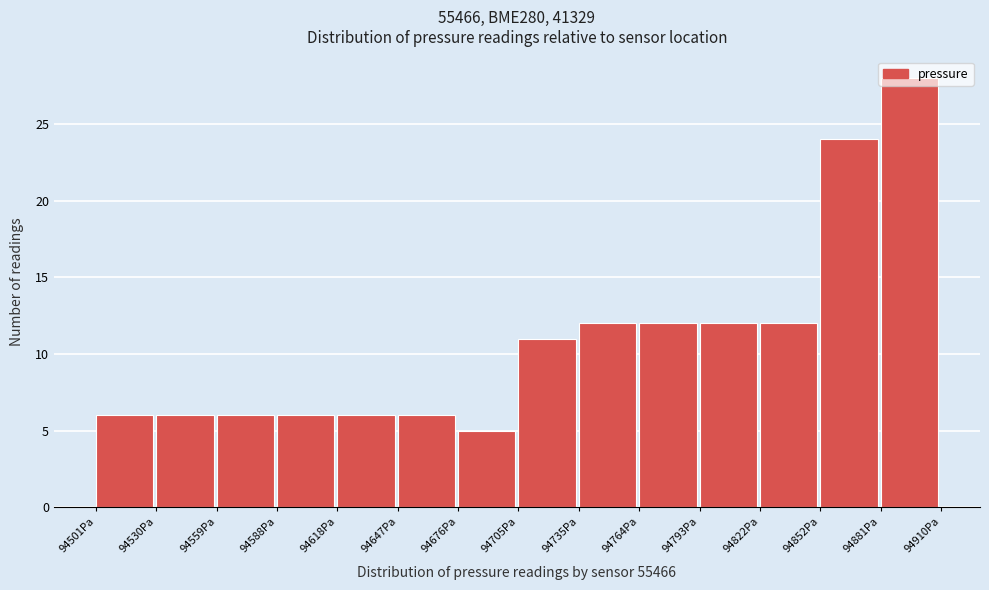

How tall is the bar that spans 94705 to 94735 on the x-axis? Neither the bar edges nor the heights are printed on the chart, so give them approximately, as read against the axes.

11